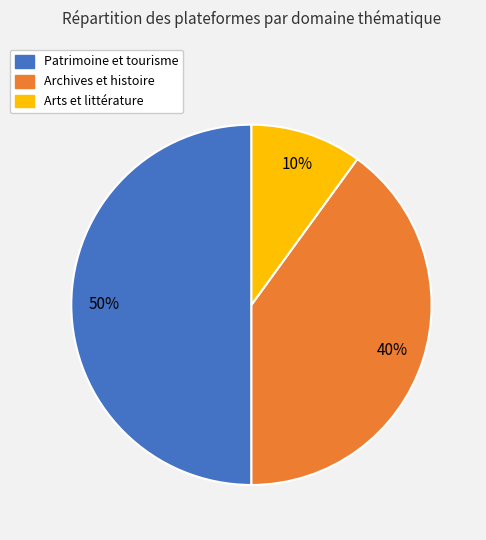

To the nearest percent, what portion does Archives et histoire represent?

40%